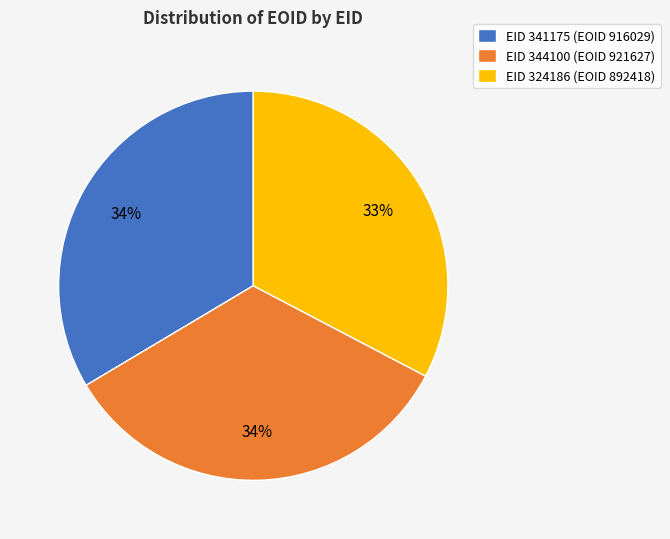

How many slices are in this pie chart?

3